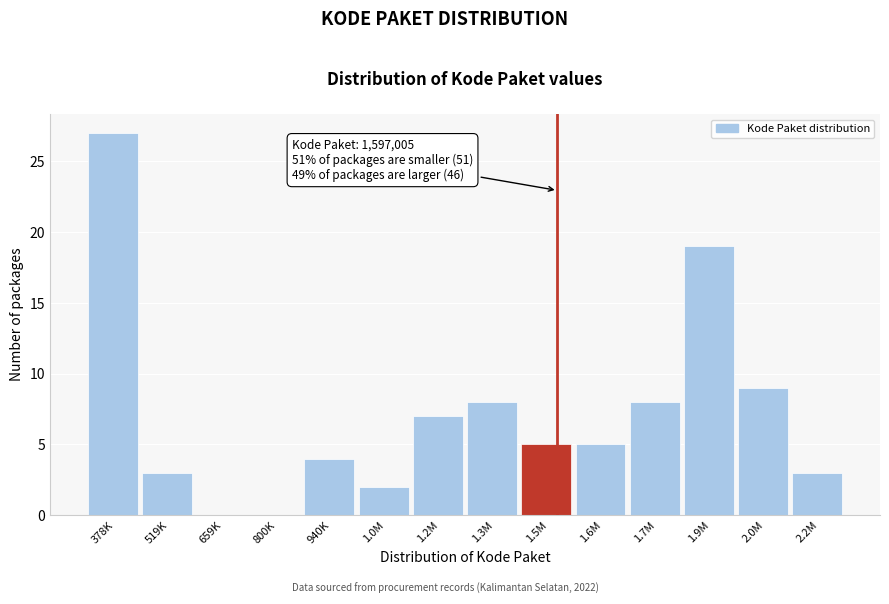

Reading left to right, extract all data points from this chart.

378K=27	519K=3	659K=0	800K=0	940K=4	1.0M=2	1.2M=7	1.3M=8	1.5M=5	1.6M=5	1.7M=8	1.9M=19	2.0M=9	2.2M=3